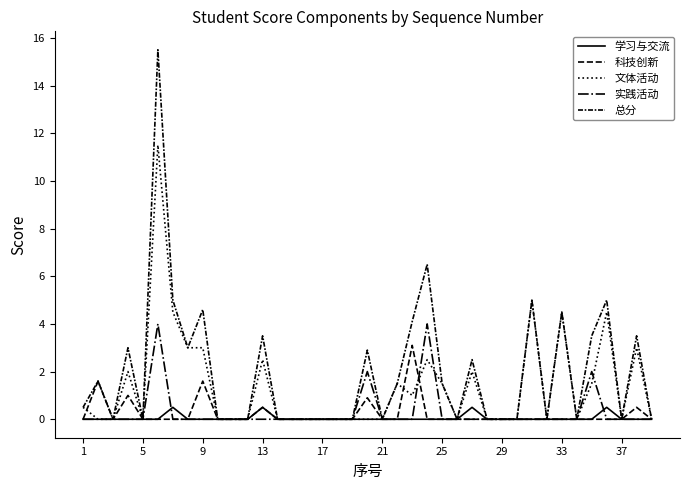

Rank the series by their maximum value, from lowest to highest.

学习与交流, 科技创新, 实践活动, 文体活动, 总分